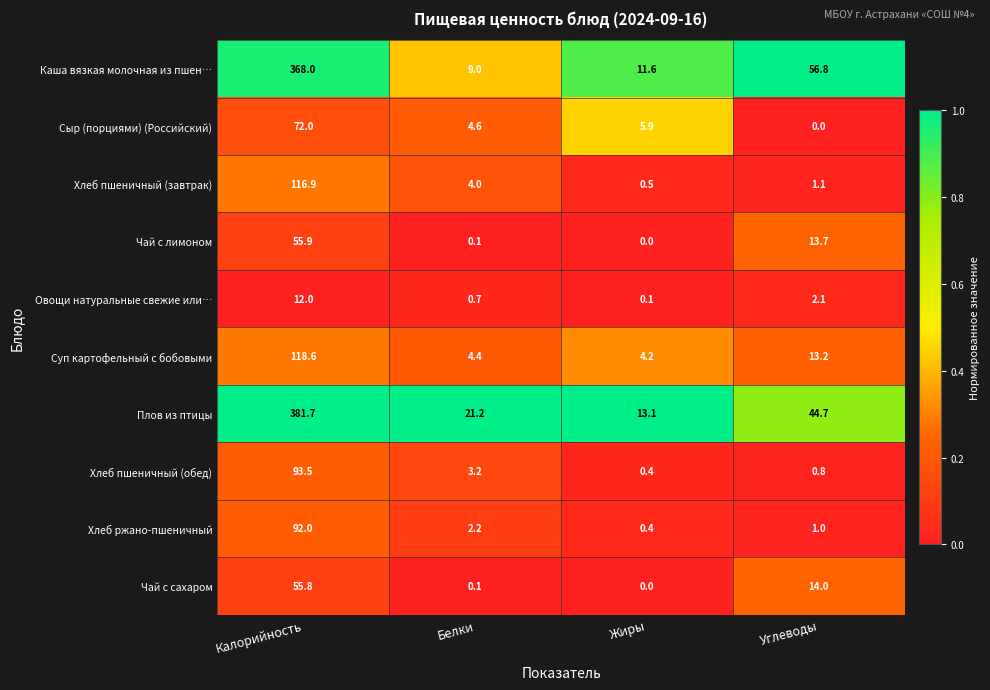

The Суп картофельный с бобовыми series shows 118.6 at Калорийность. True or false?

True